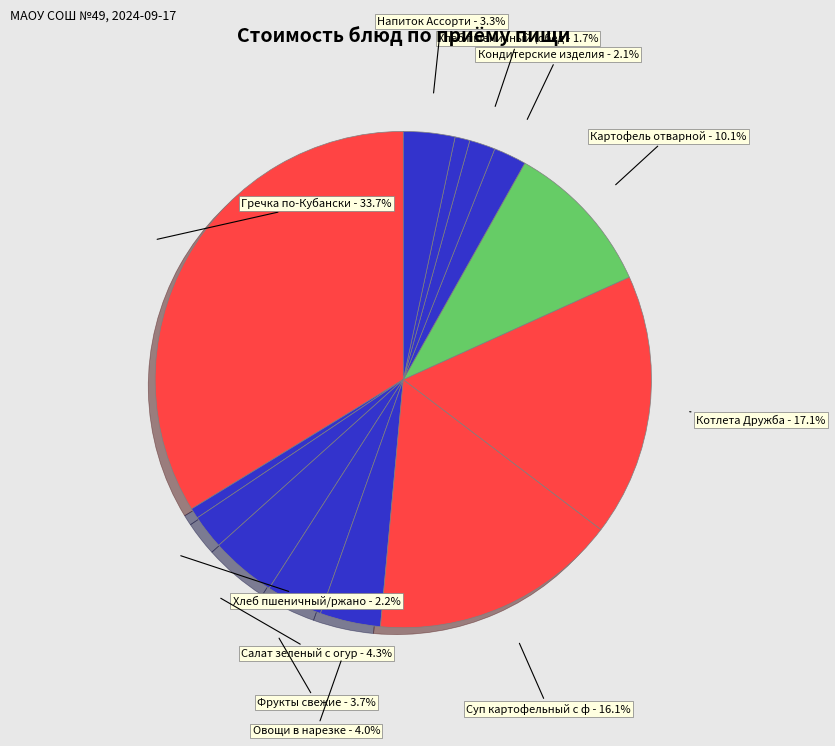

To the nearest percent, what is the average slice percentage?

8%